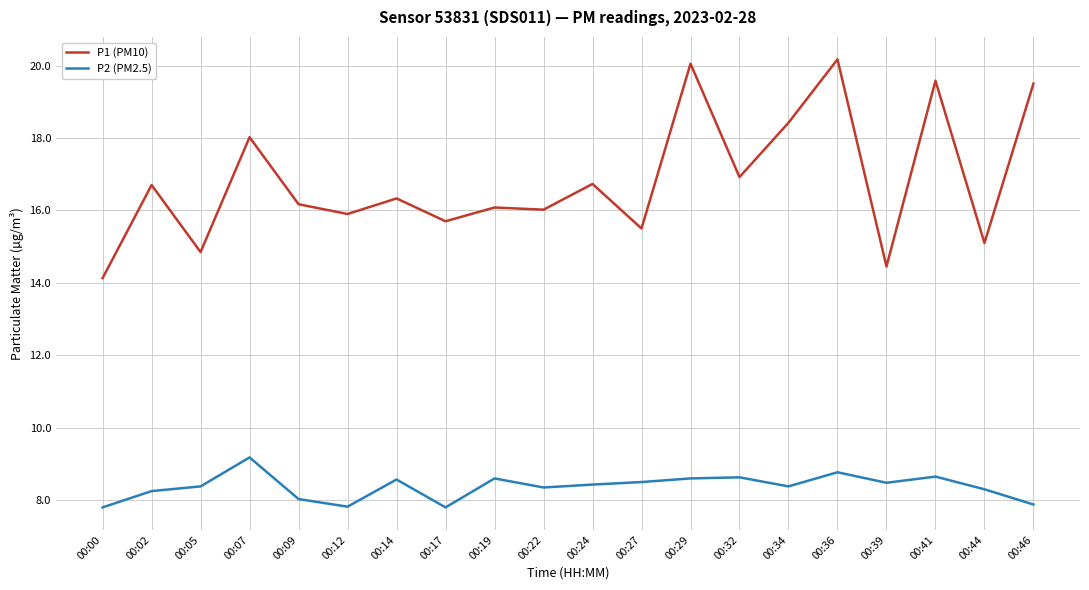

True or false: P1 (PM10) and P2 (PM2.5) intersect in this chart.

False